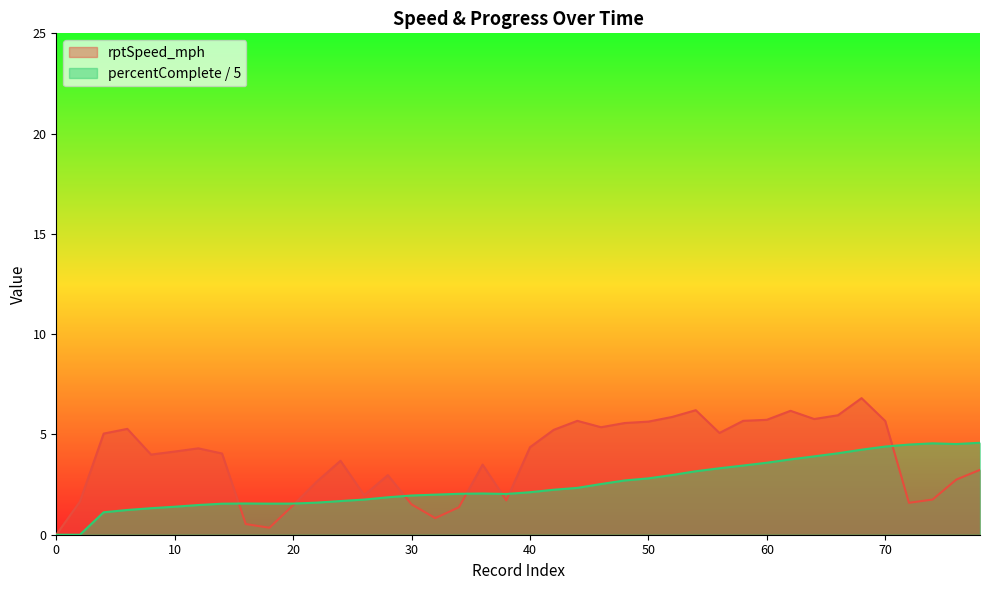

Between which two adjacent categories do rptSpeed_mph and percentComplete first intersect?

14 and 16